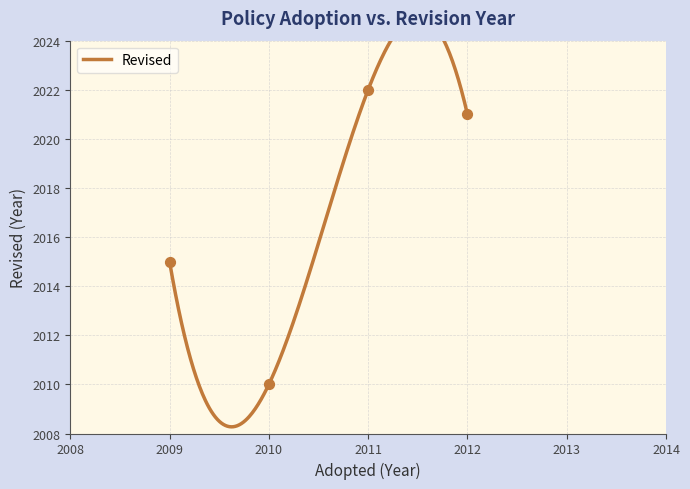

What is the change in value from 2009 to 2010?

-5